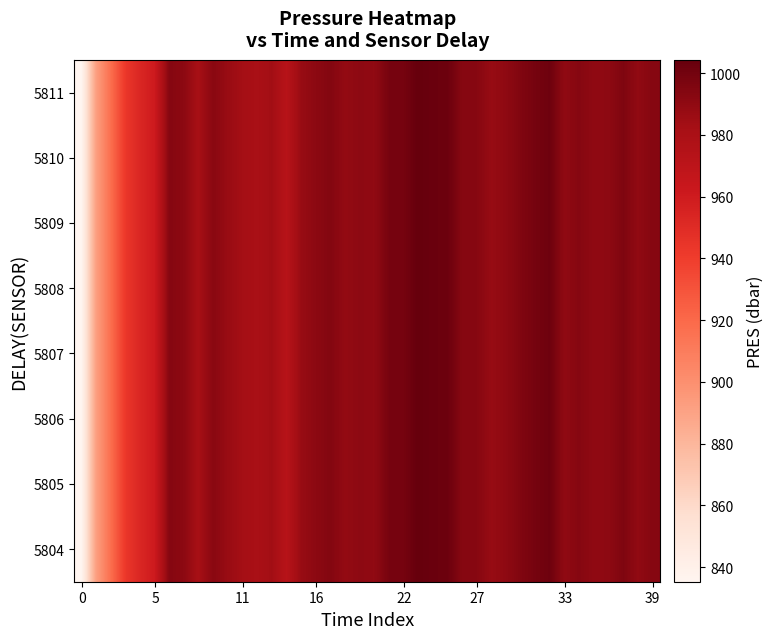

List the series in order of their peak value, lowest first.

5804, 5805, 5806, 5807, 5808, 5809, 5810, 5811